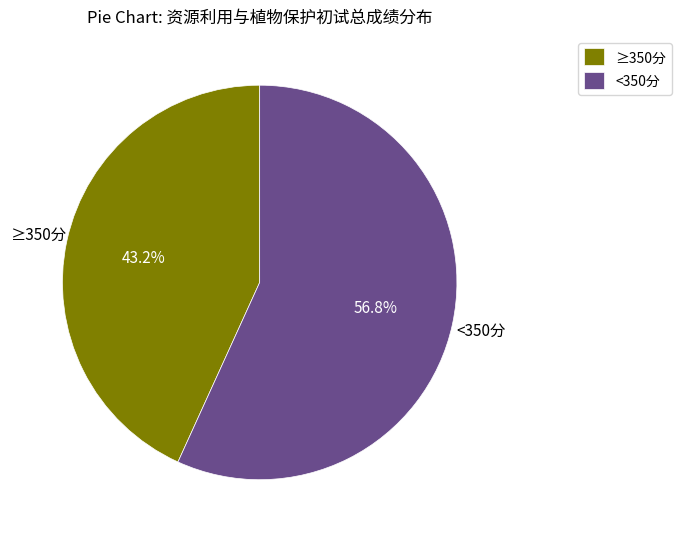

Does any single category account for the majority?

Yes